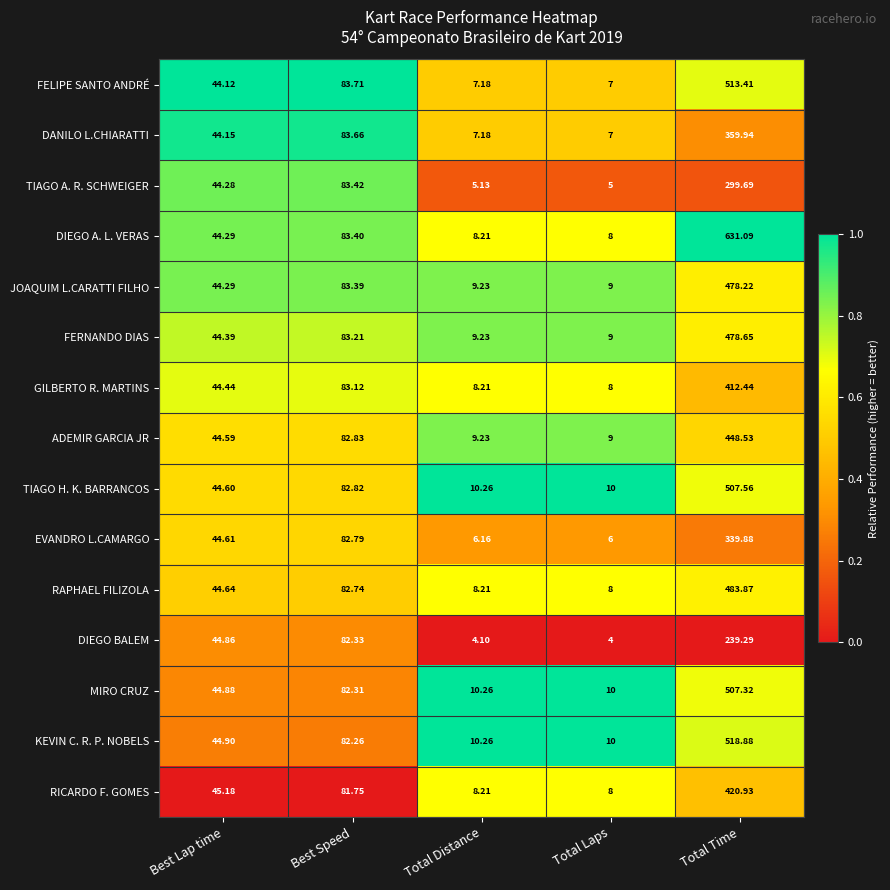

Which series has the largest total across all categories?

DIEGO A. L. VERAS